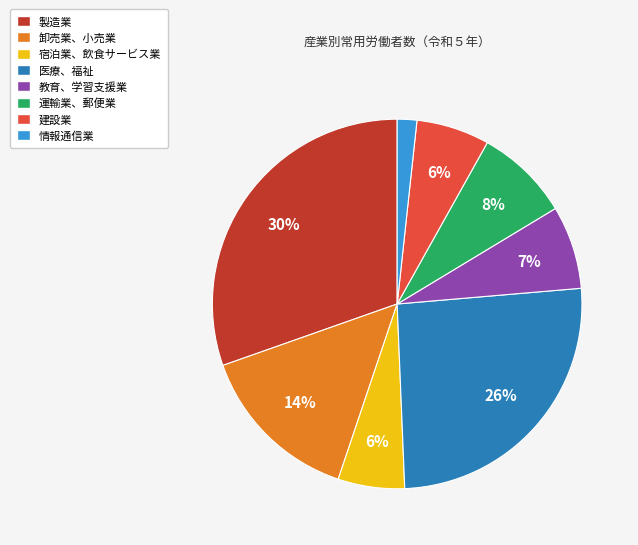

To the nearest percent, what is the average slice percentage?

12%